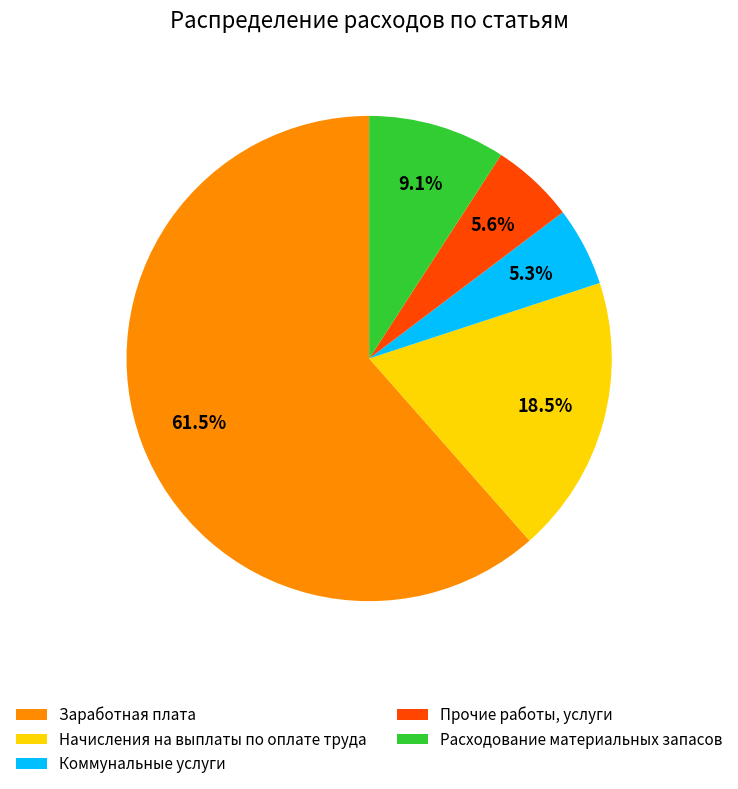

What percentage is the Расходование материальных запасов slice, to the nearest percent?

9%